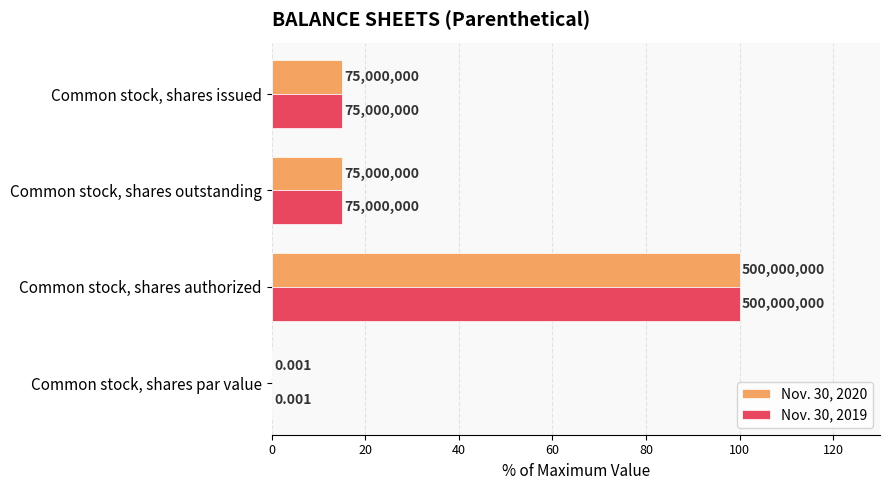

What are all the series names shown in the legend?

Nov. 30, 2020, Nov. 30, 2019